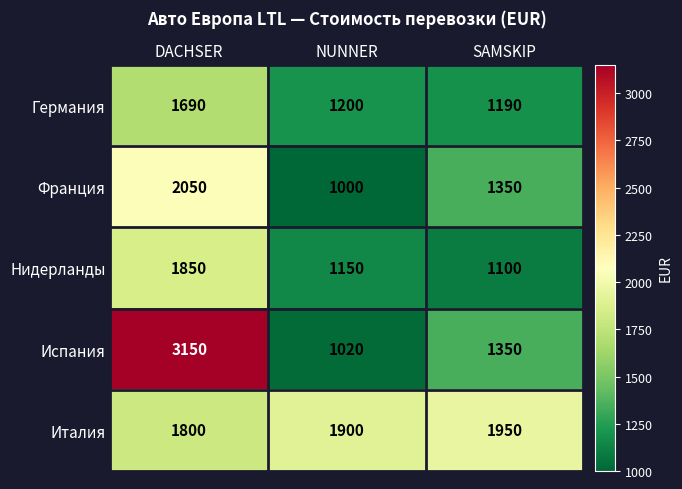

True or false: Германия has a value of 545 at NUNNER.

False